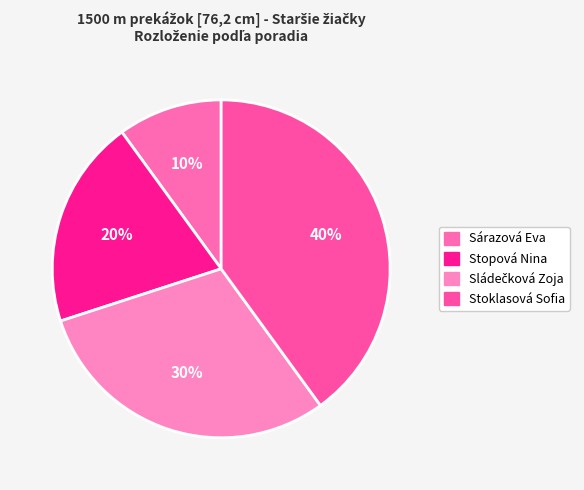

Rank the categories by value from highest to lowest.

Stoklasová Sofia, Sládečková Zoja, Stopová Nina, Sárazová Eva